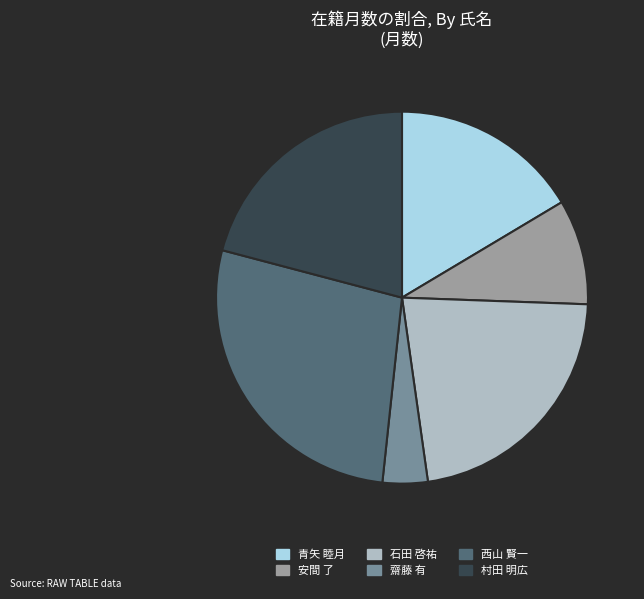

Does any single category account for the majority?

No